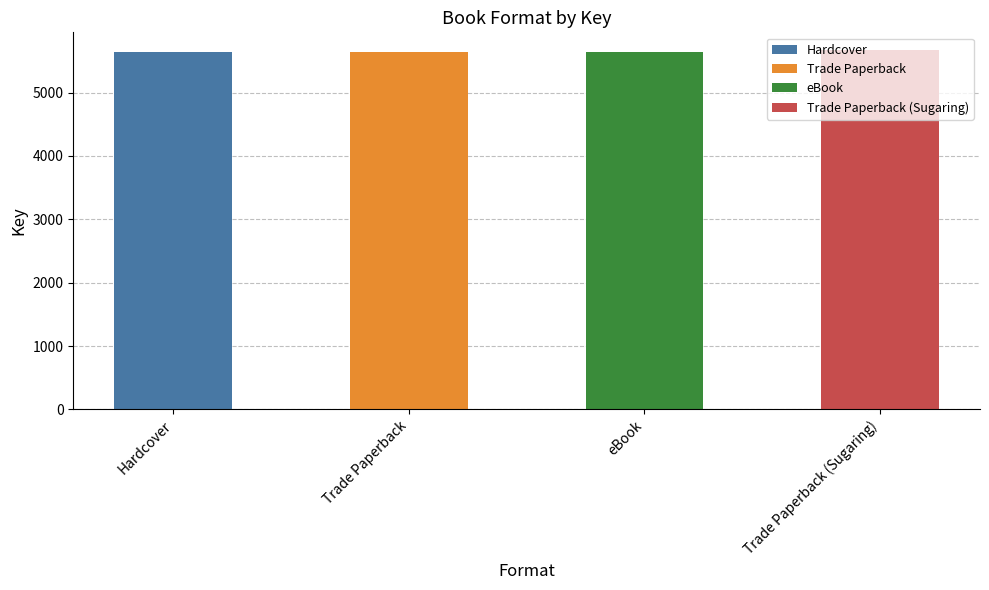

Rank the categories by value from highest to lowest.

Trade Paperback (Sugaring), Hardcover, Trade Paperback, eBook